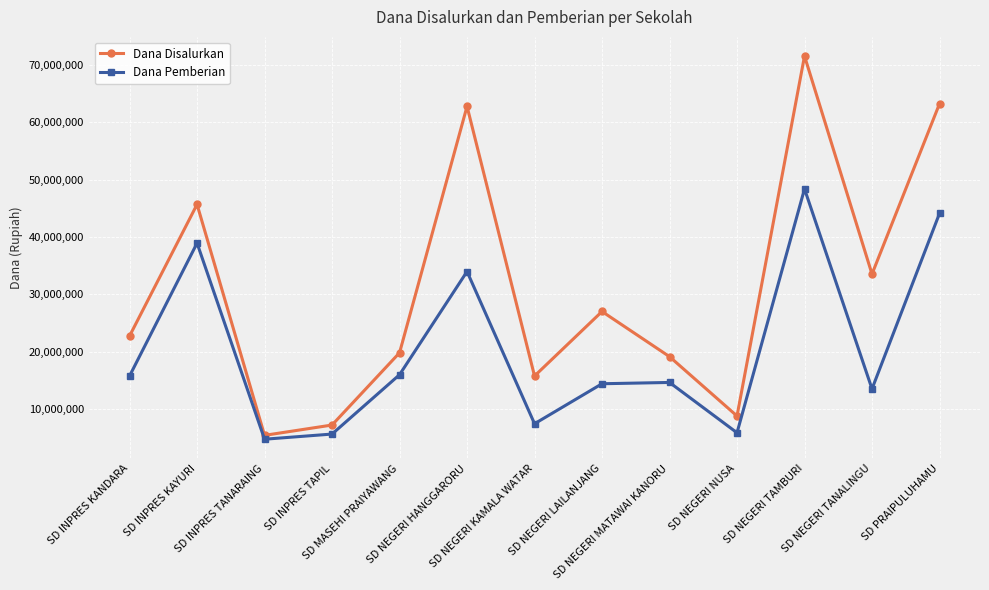

Which category has the lowest value in the Dana Disalurkan series?

SD INPRES TANARAING